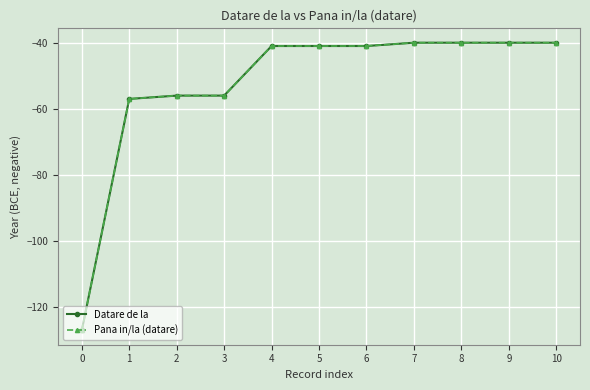

Is this an area chart (filled region under the line)?

No